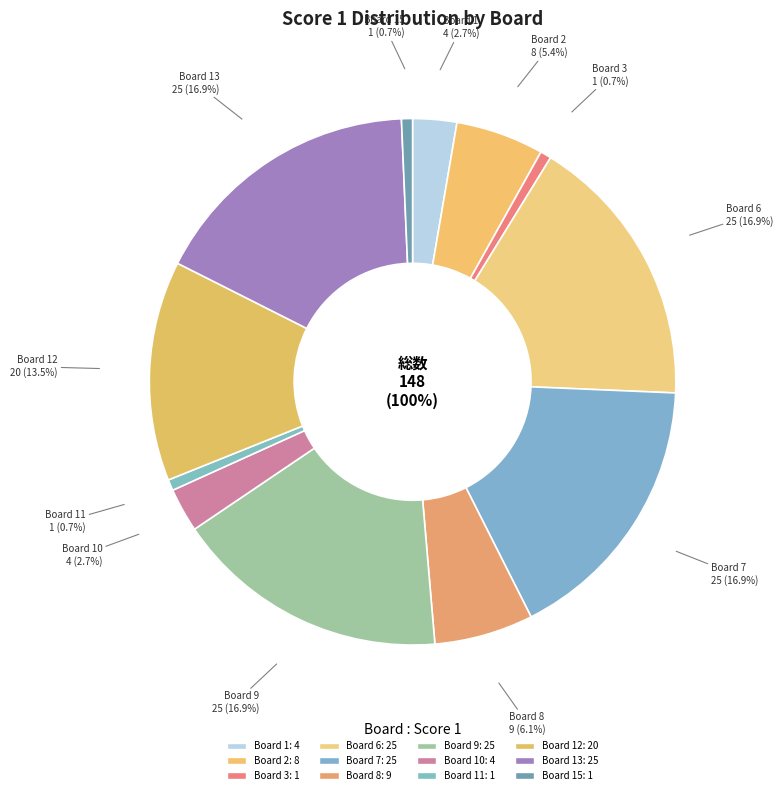

Does Board 2 account for over 50% of the chart?

No